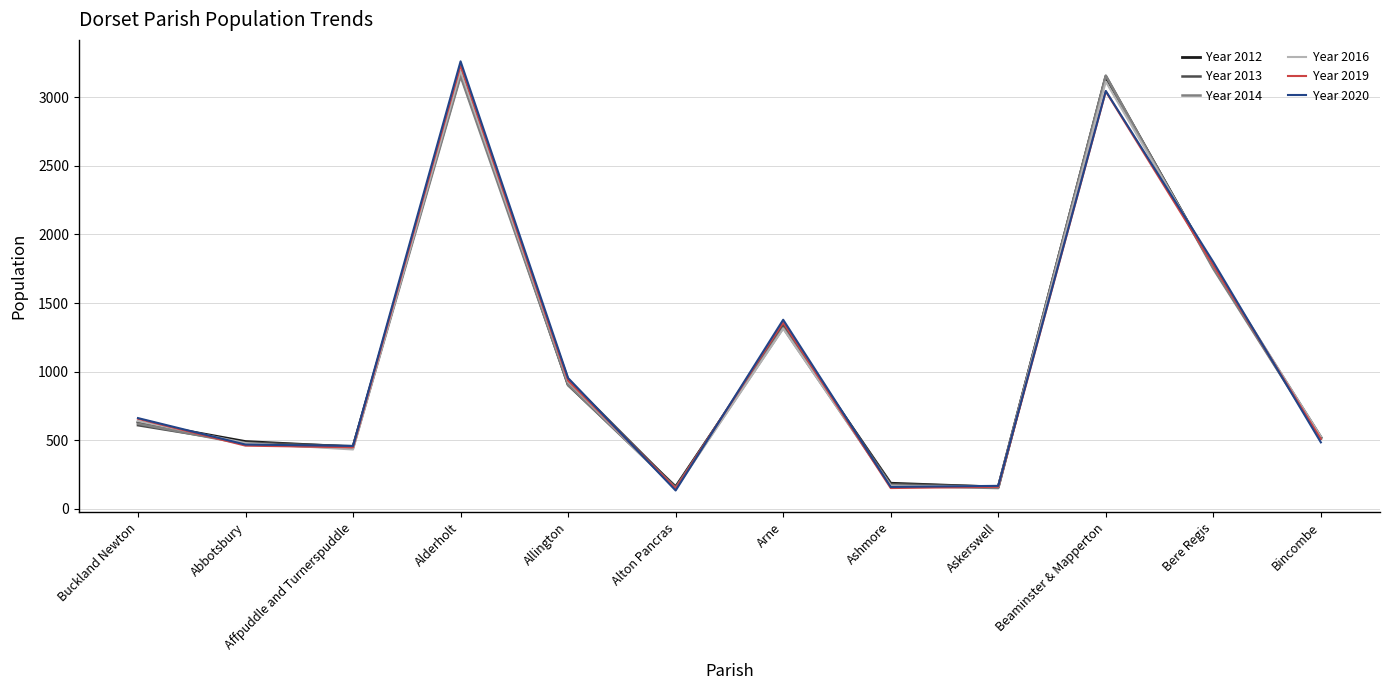

True or false: Year 2019 has more than 1 points higher than both neighbors.

True